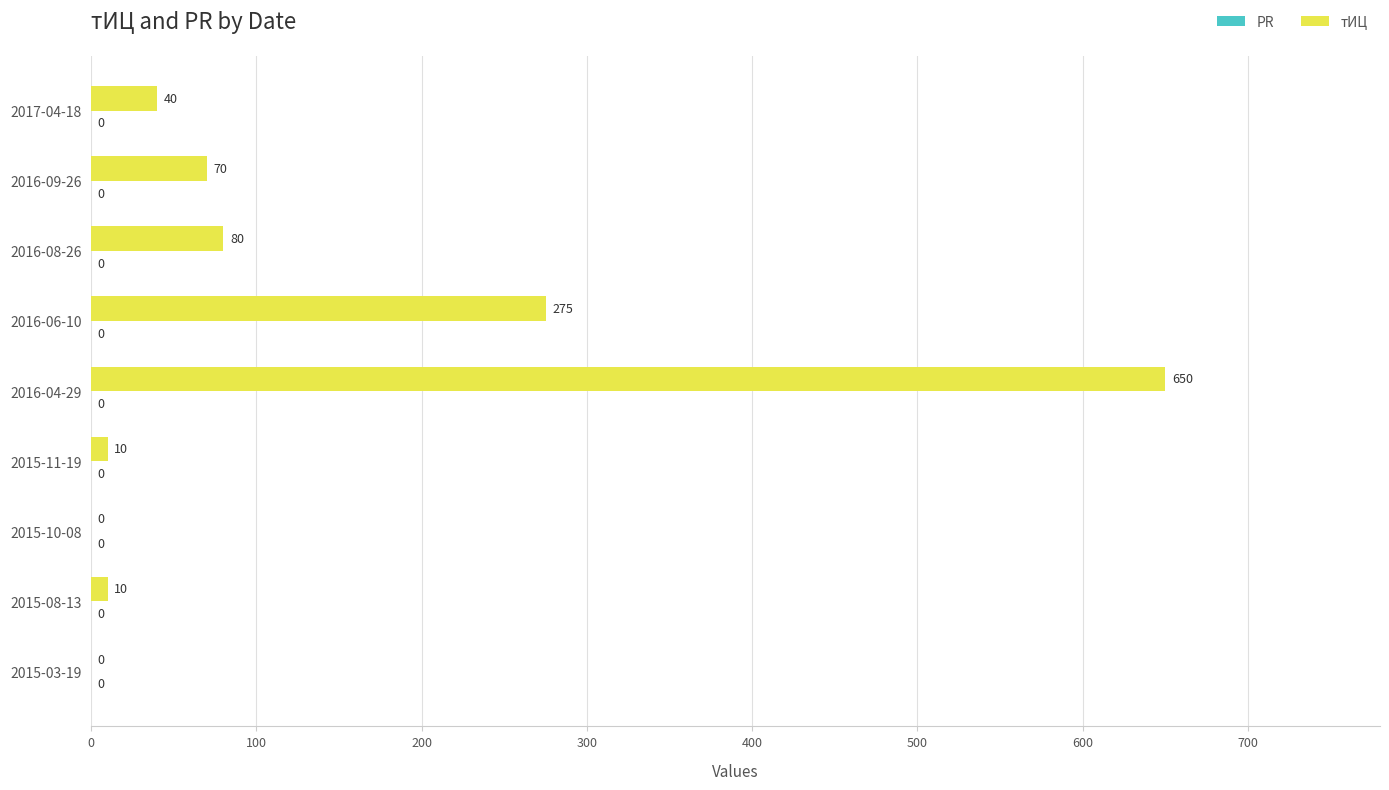

Reading top to bottom, what are all the values shown in this chart?

2017-04-18=40	2016-09-26=70	2016-08-26=80	2016-06-10=275	2016-04-29=650	2015-11-19=10	2015-10-08=0	2015-08-13=10	2015-03-19=0